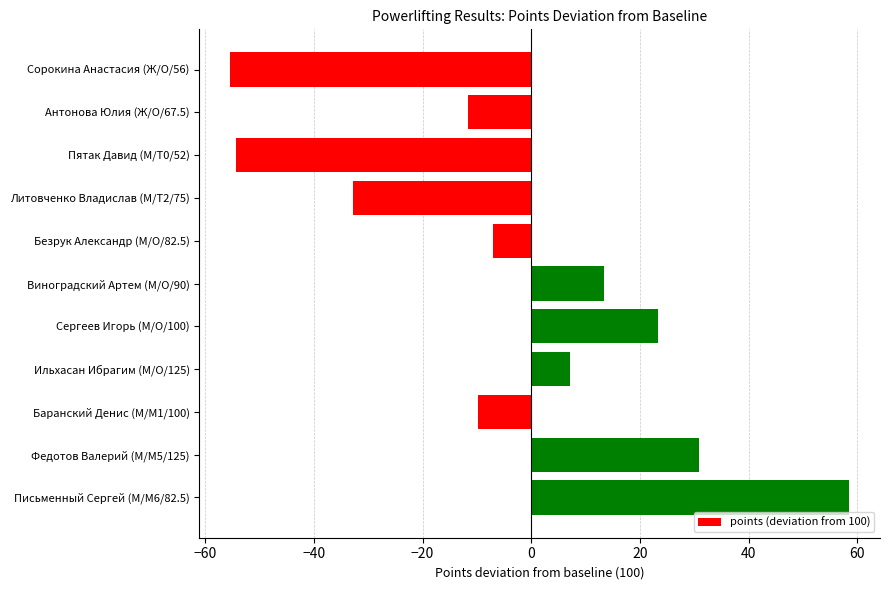

What is the difference between the values at Письменный Сергей (М/M6/82.5) and Ильхасан Ибрагим (М/O/125)?

51.3